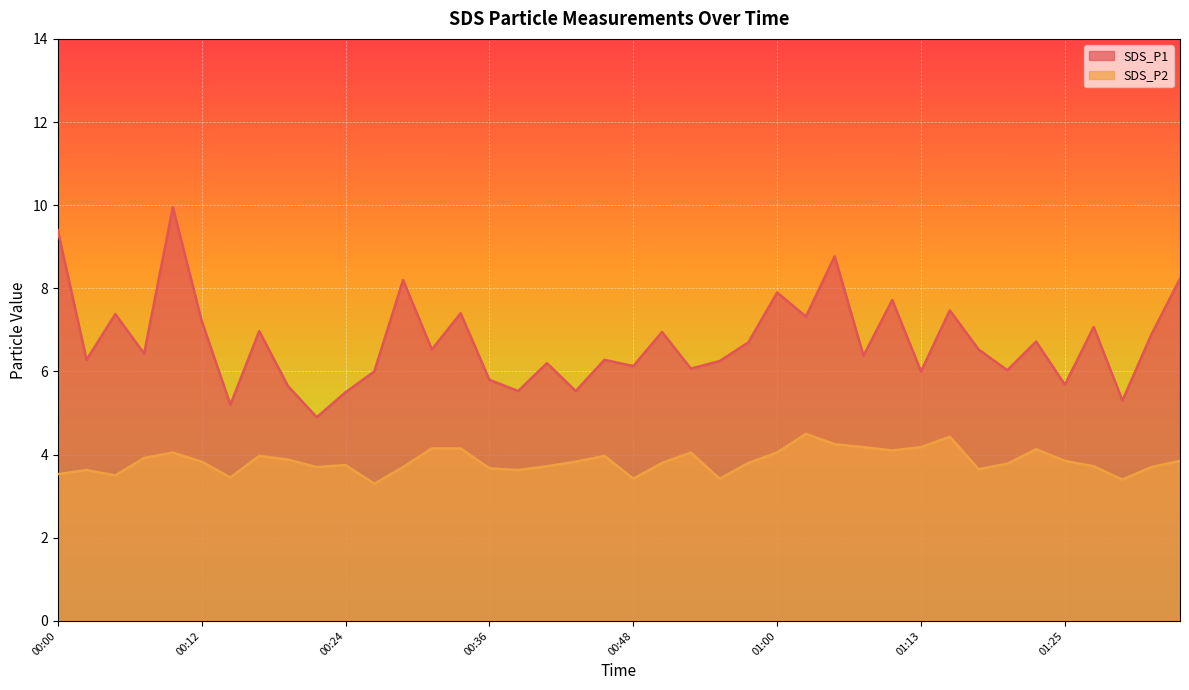

What position from the left is 00:29?

13